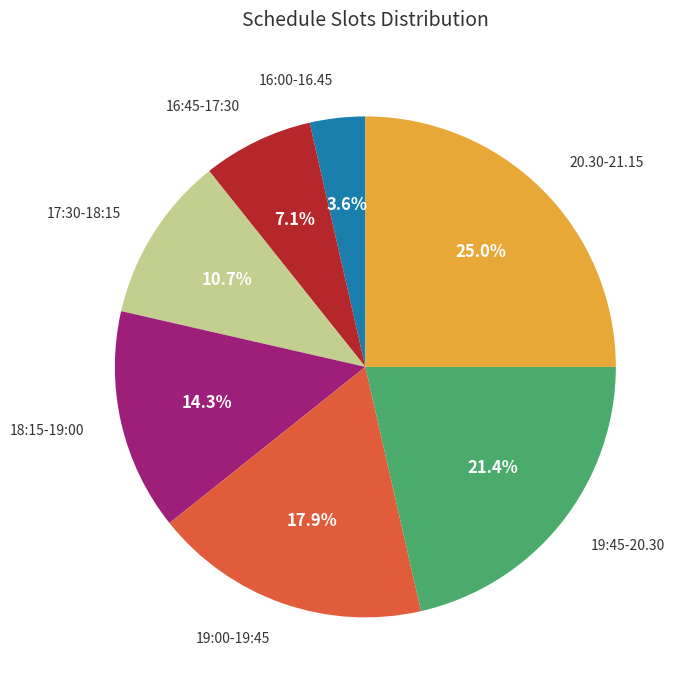

Does any single category account for the majority?

No